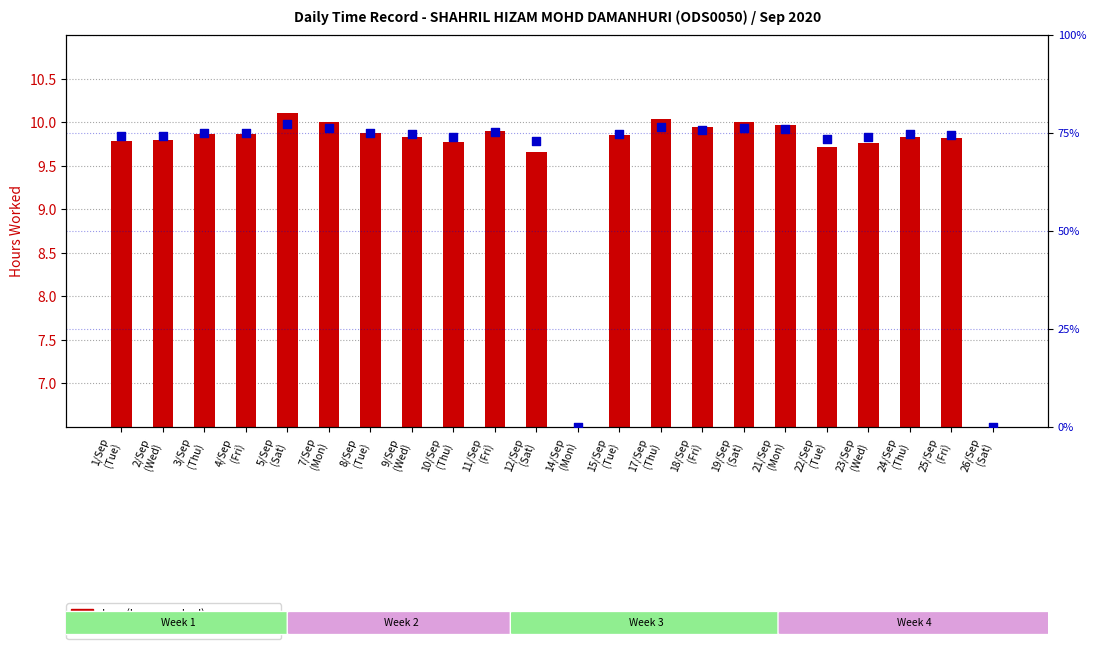

Between 24/Sep (Thu) and 14/Sep (Mon), which is larger?

24/Sep (Thu)